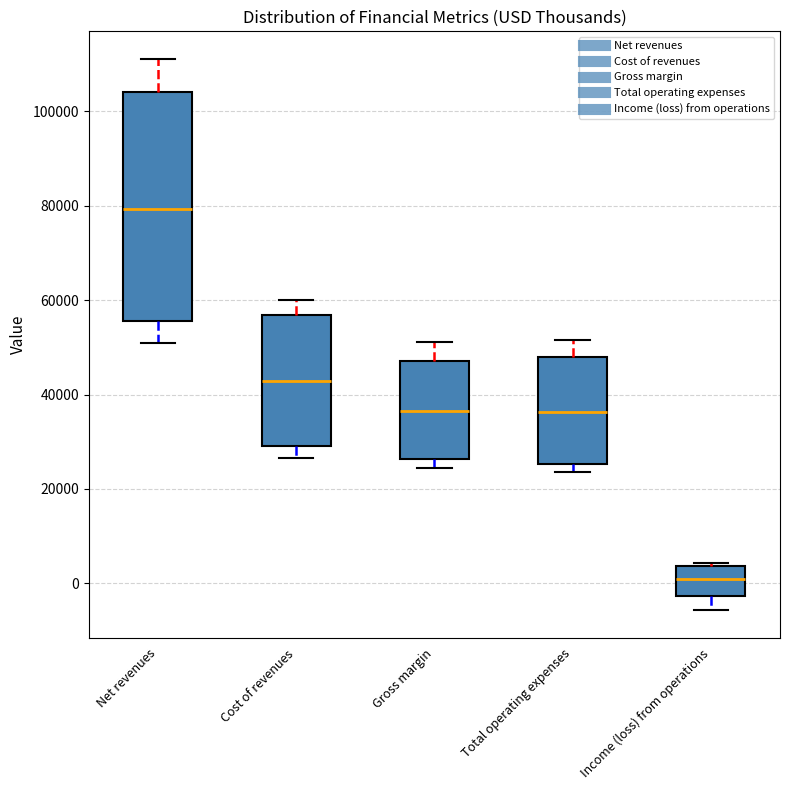

Reading left to right, transcribe this box plot: for each box, give where its median line is, the range the box spans, and where its two whiskers end, as read against the y-axis. The values are not printed on the chart, so give them approximately, as read against the axis.

Net revenues: median 80000, box 56000 to 104000, whiskers 50000 to 112000
Cost of revenues: median 42000, box 30000 to 56000, whiskers 26000 to 60000
Gross margin: median 36000, box 26000 to 48000, whiskers 24000 to 52000
Total operating expenses: median 36000, box 26000 to 48000, whiskers 24000 to 52000
Income (loss) from operations: median 0, box -2000 to 4000, whiskers -6000 to 4000